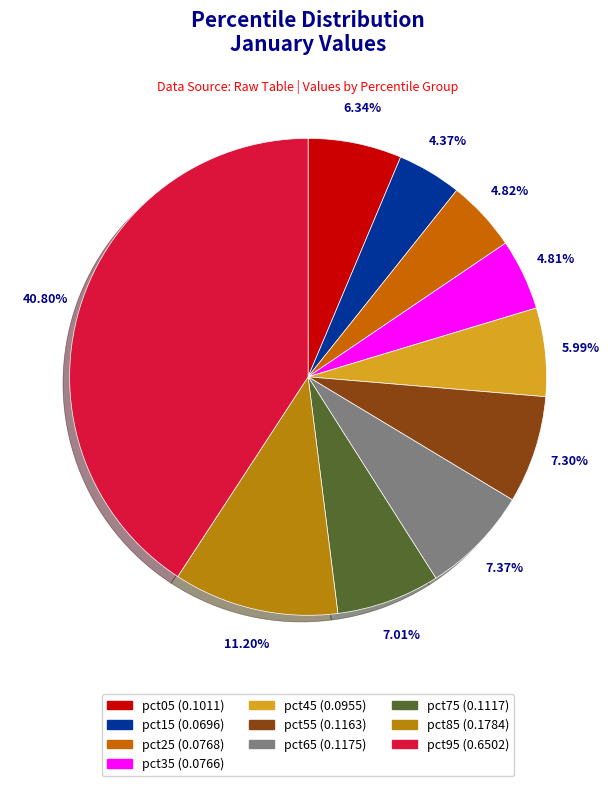

To the nearest percent, what is the combined percentage of pct55 and pct75?

14%